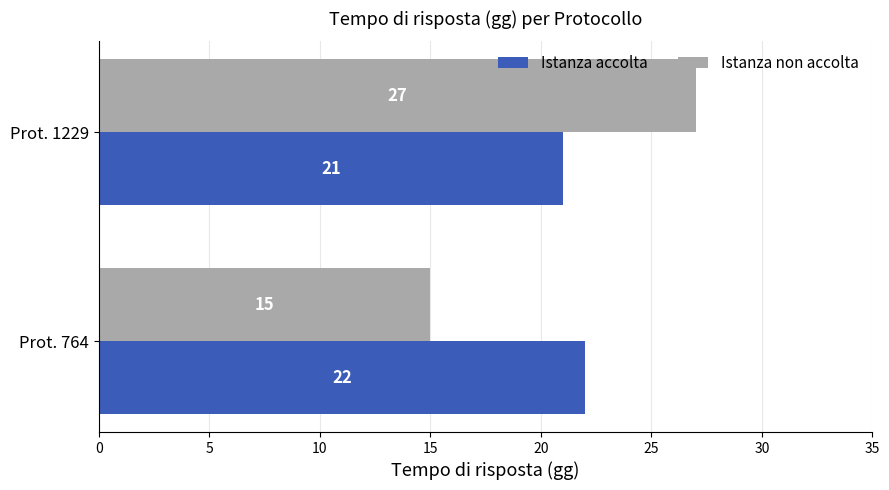

How many values in the Istanza non accolta series are below 27?

1